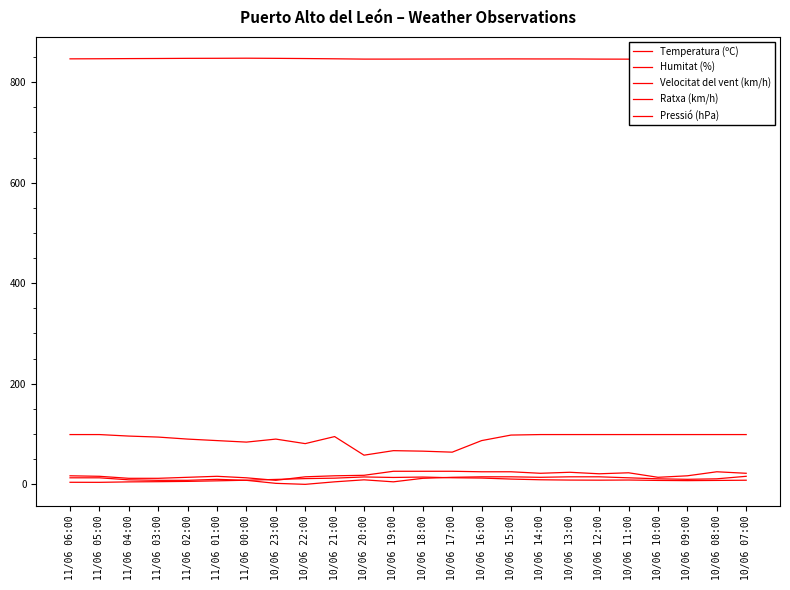

Between 11/06 01:00 and 10/06 20:00, which is larger?

10/06 20:00